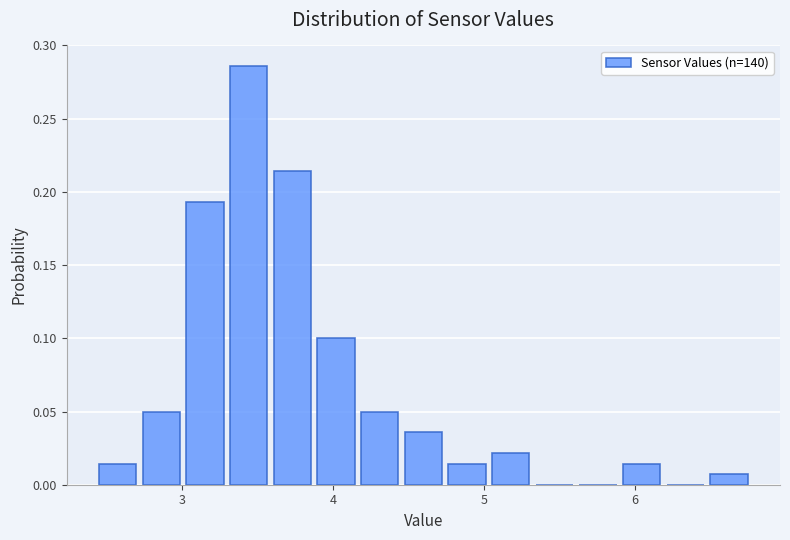

Around what value on the x-axis is the tallest bar? Give the approximate position of its centre, as read against the axis.

3.4